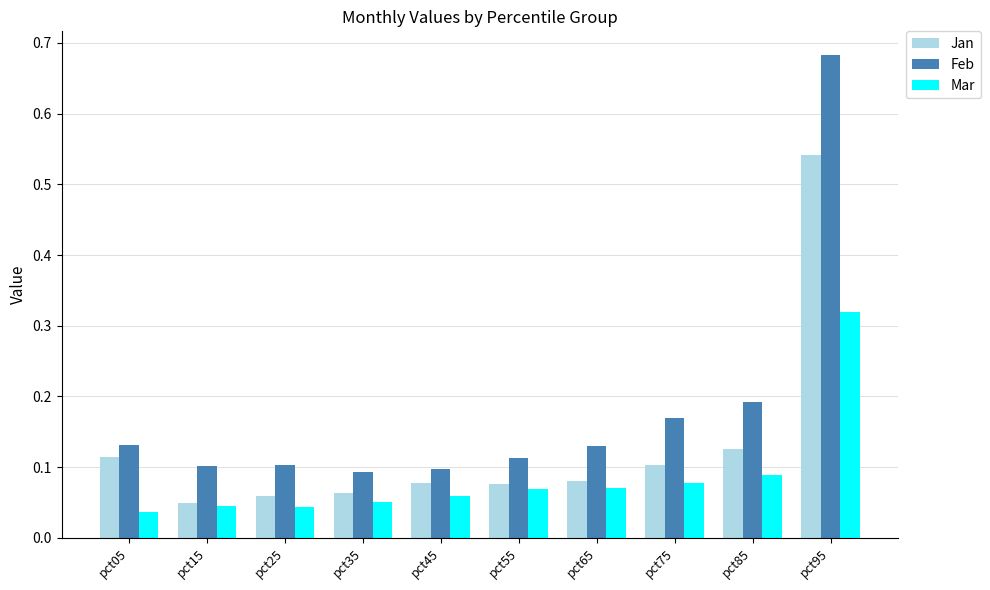

The Feb series shows 0.1 at pct55. True or false?

True